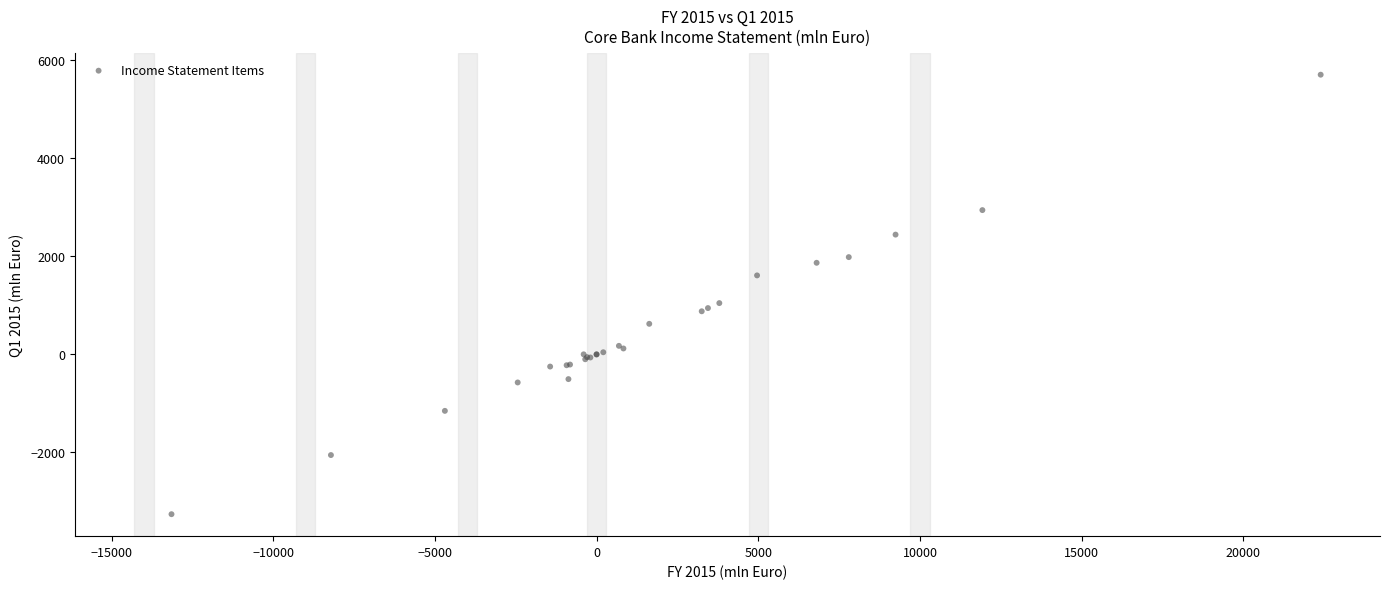

What Y value in the scatter plot is closest to 1221?

1044.4